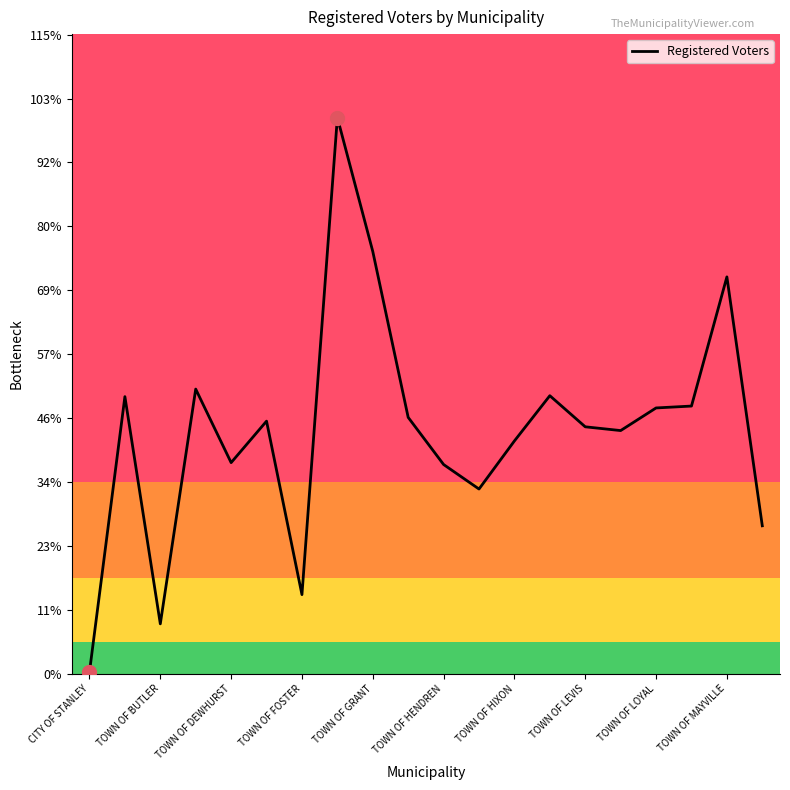

Is this an area chart (filled region under the line)?

No